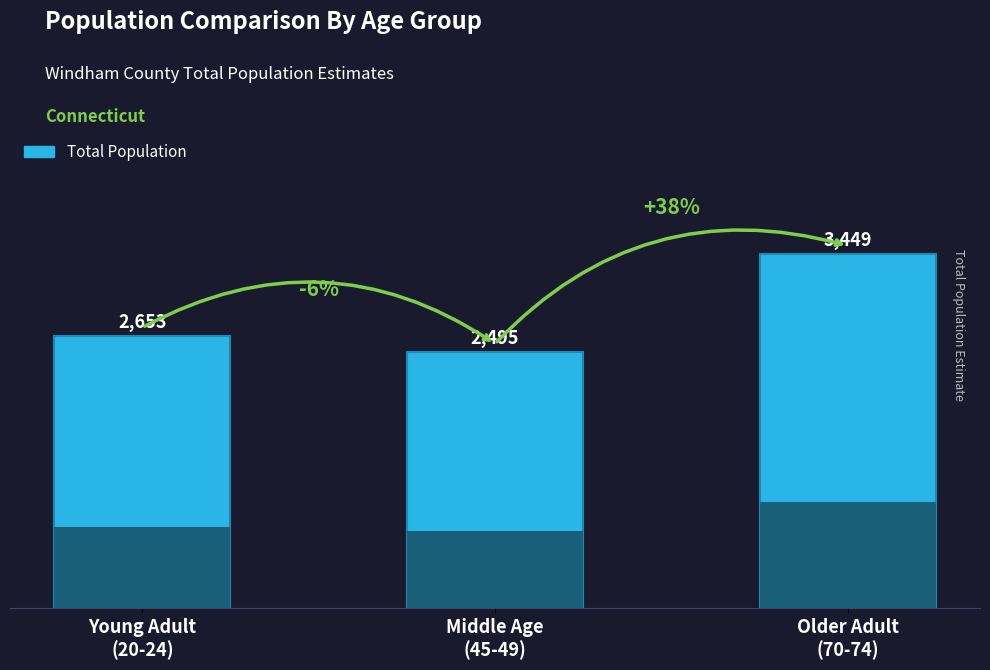

Reading left to right, transcribe all the data shown in this chart.

Young Adult
(20-24)=2653	Middle Age
(45-49)=2495	Older Adult
(70-74)=3449